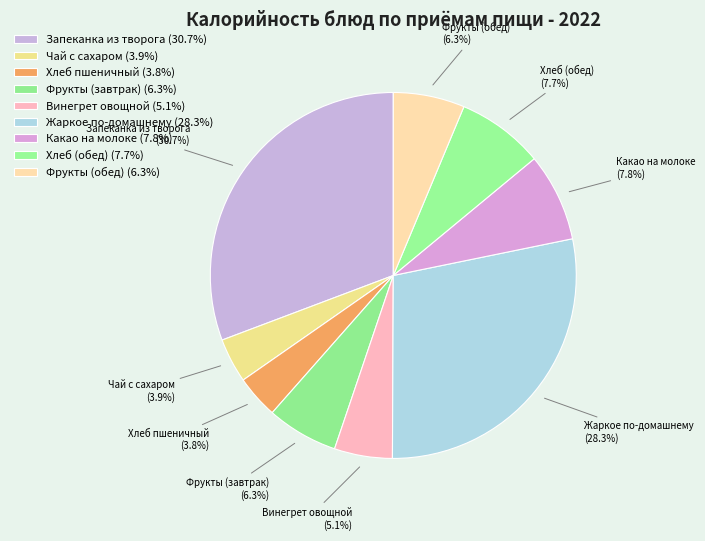

To the nearest percent, what portion does Хлеб (обед) represent?

8%